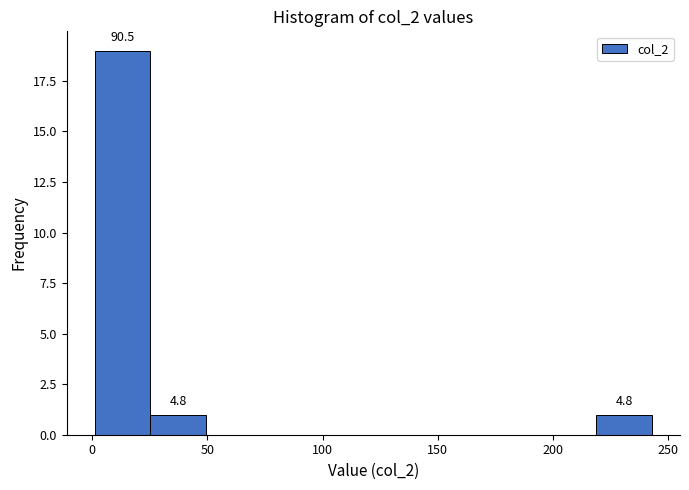

Which range on the x-axis has the tallest bar?

0 to 25